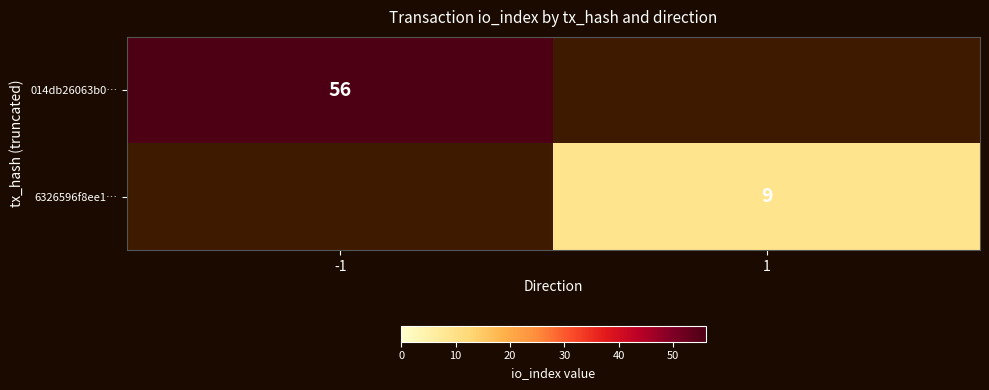

What is the greatest value displayed?

56